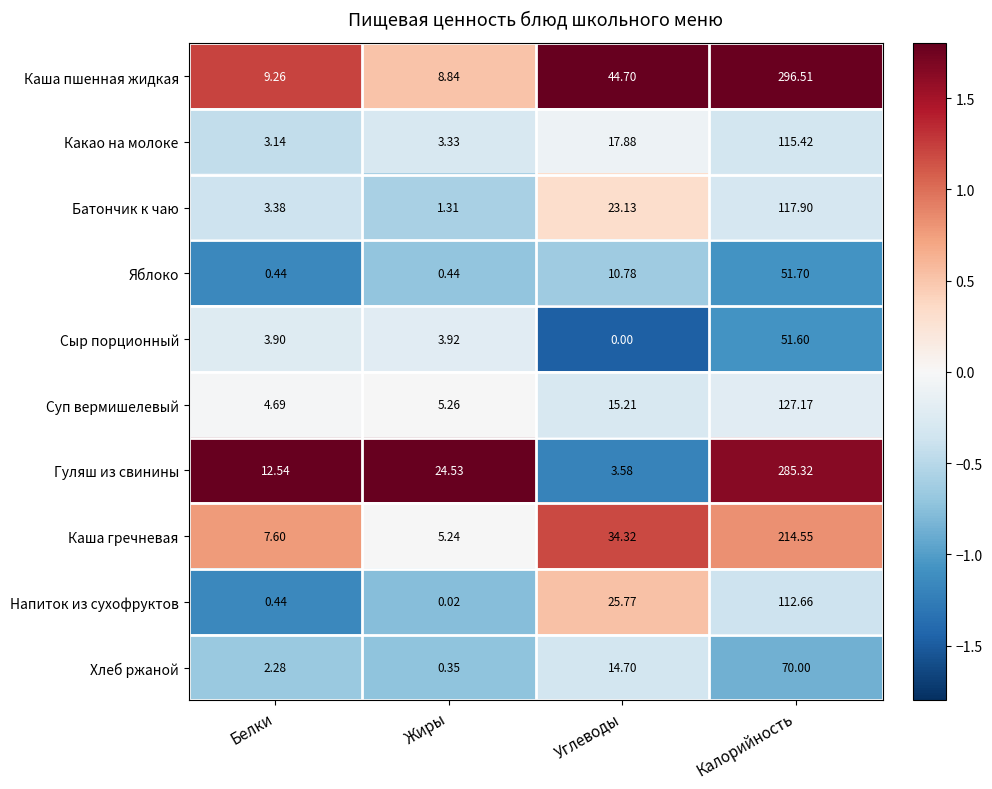

At which label does Сыр порционный reach its peak?

Калорийность